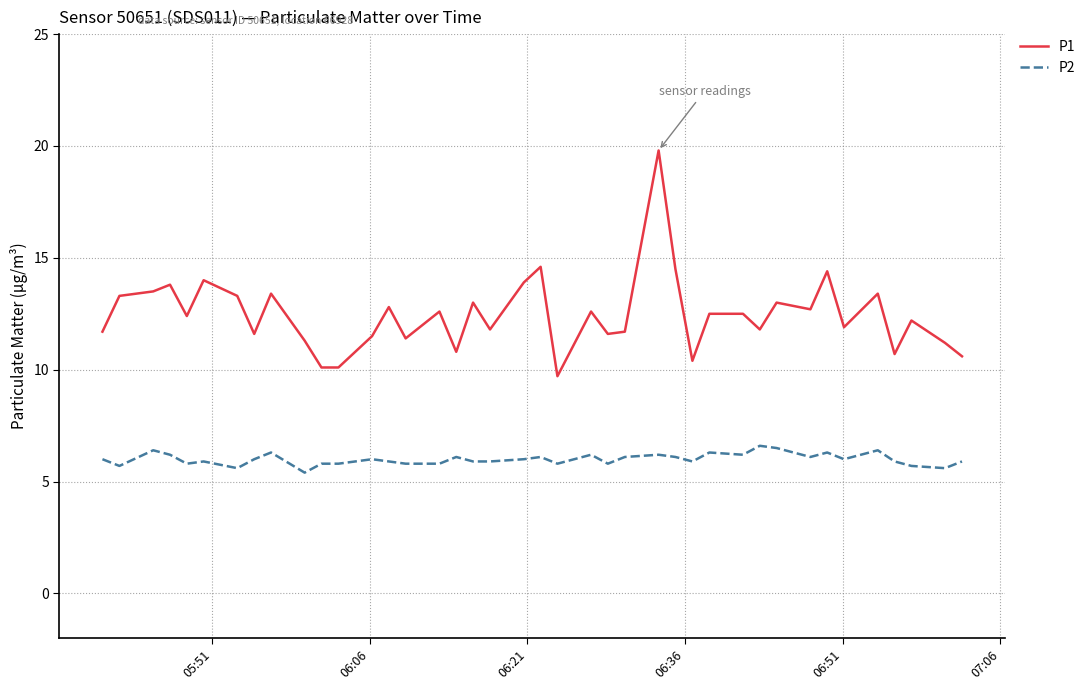

How many categories are shown in the chart?

40